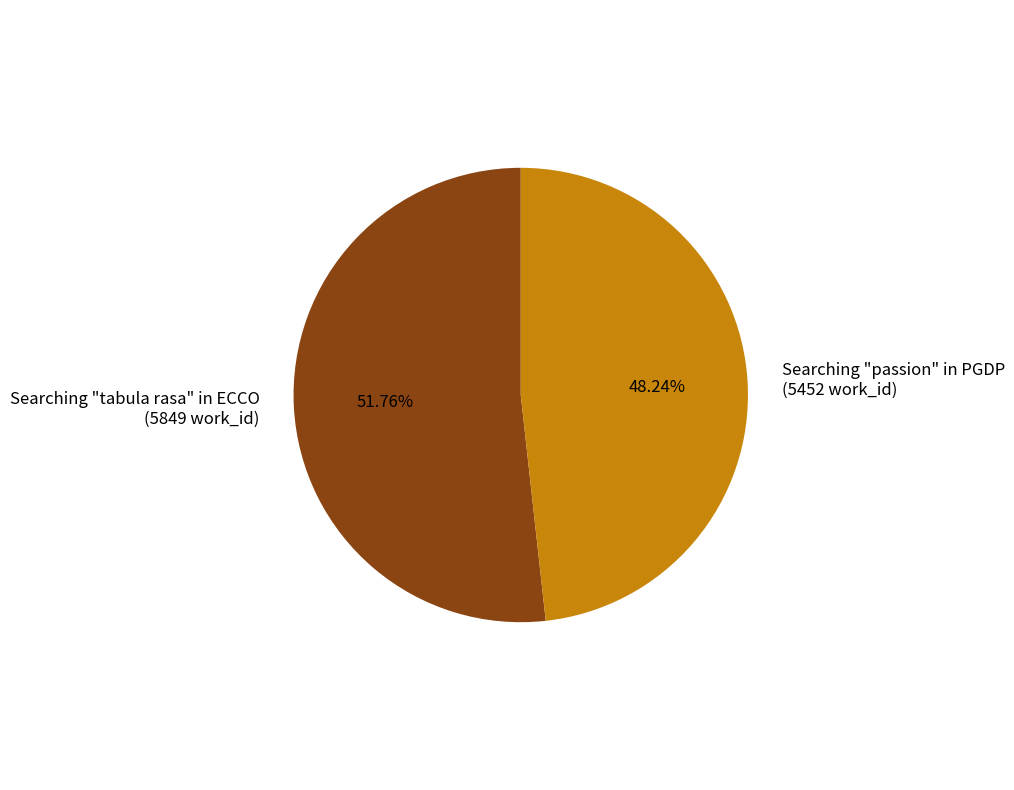

What percentage is NOT represented by Searching "passion" in PGDP?

51.8%